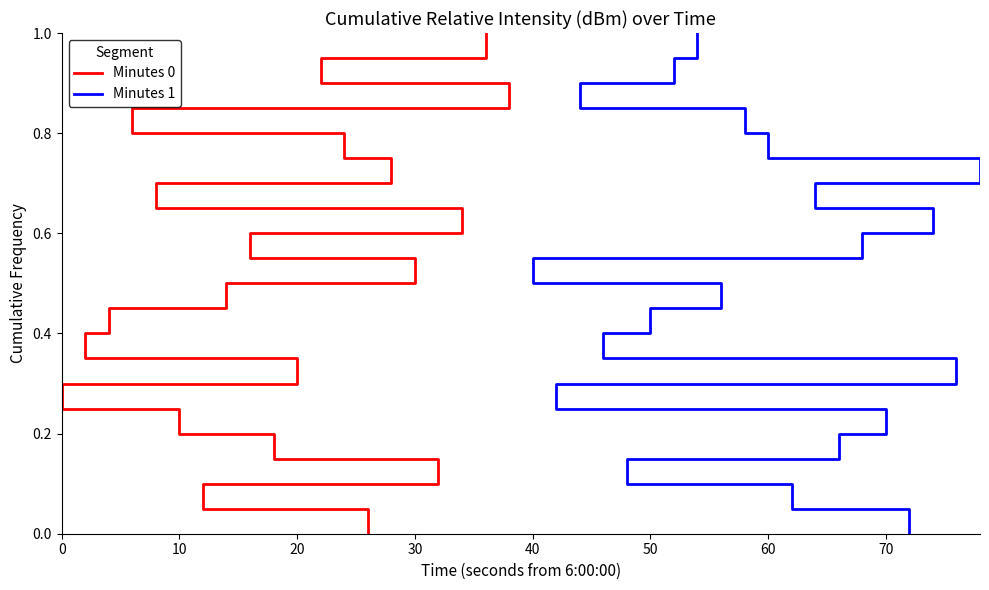

How many lines are shown in the chart?

2